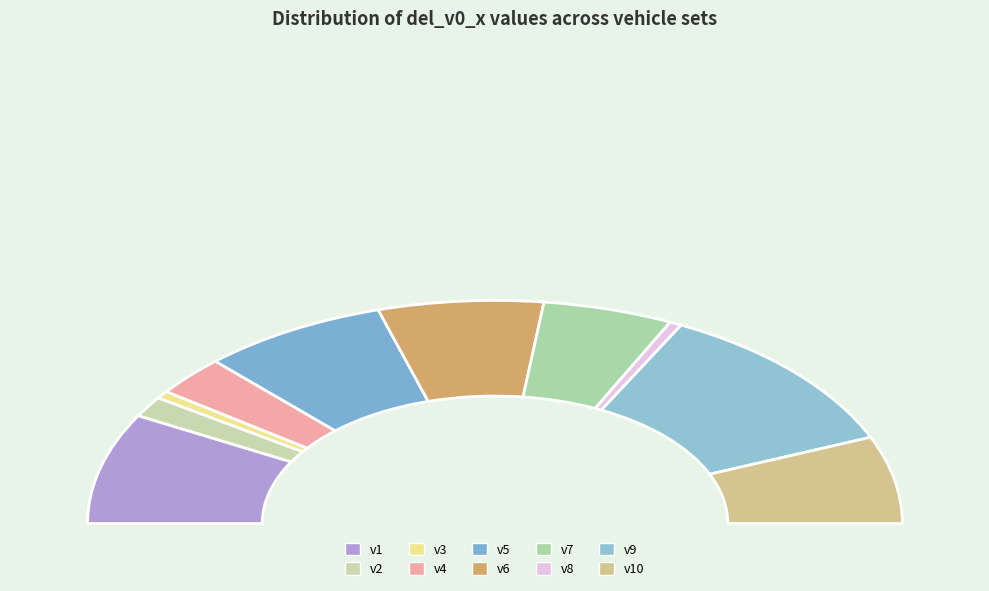

Does any single category account for the majority?

No